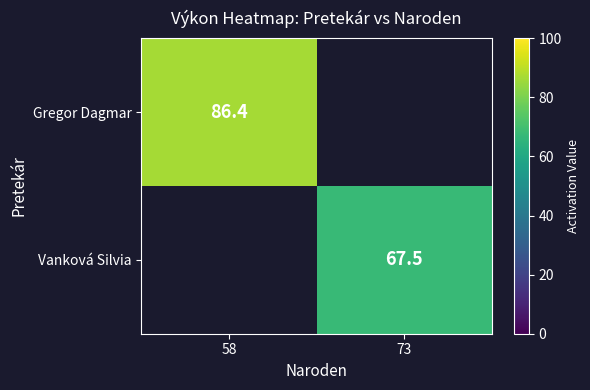

The Vanková Silvia series shows 16.5 at 73. True or false?

False